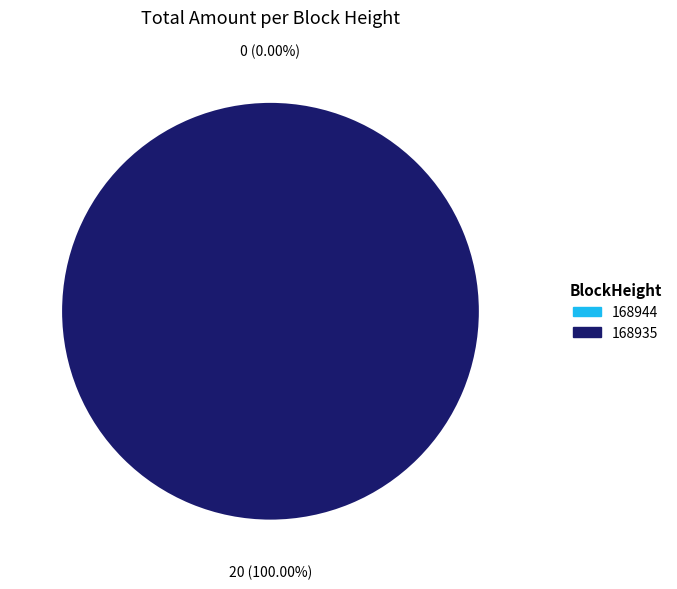

What is the total percentage of 168935 and 168944?

100.0%